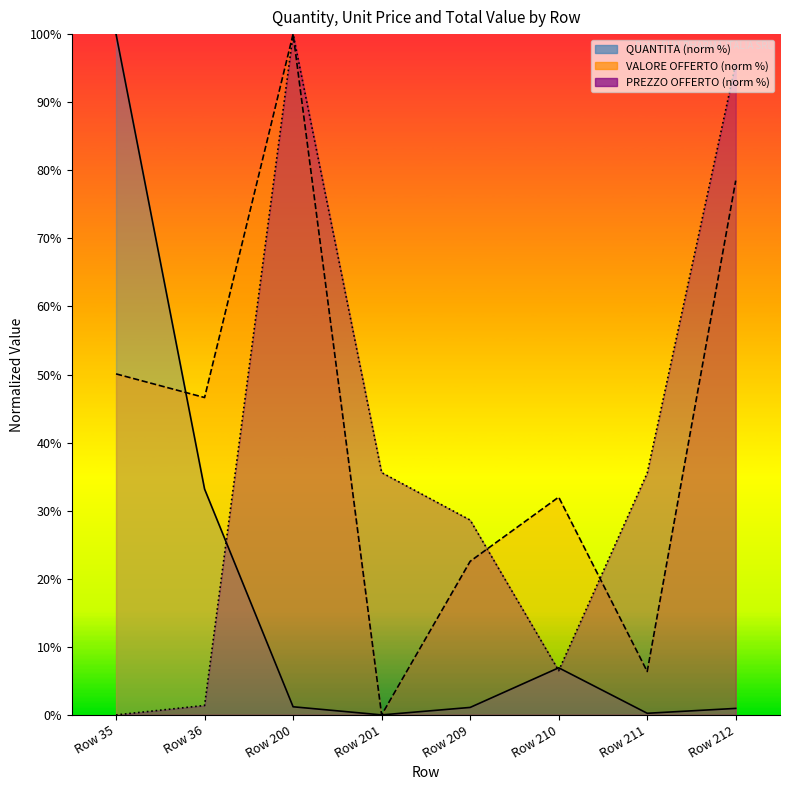

What is the sum of the PREZZO OFFERTO PER UM IVA ESCLUSA values at Row 210 and Row 201?

42.1